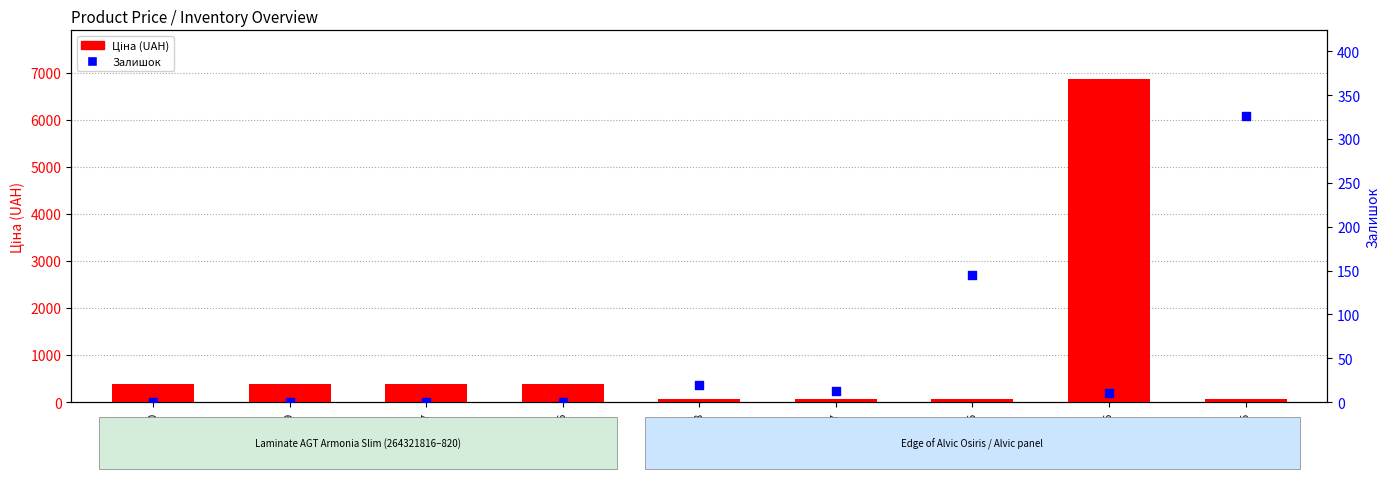

What is the total value across all series at 249651838?

91.7